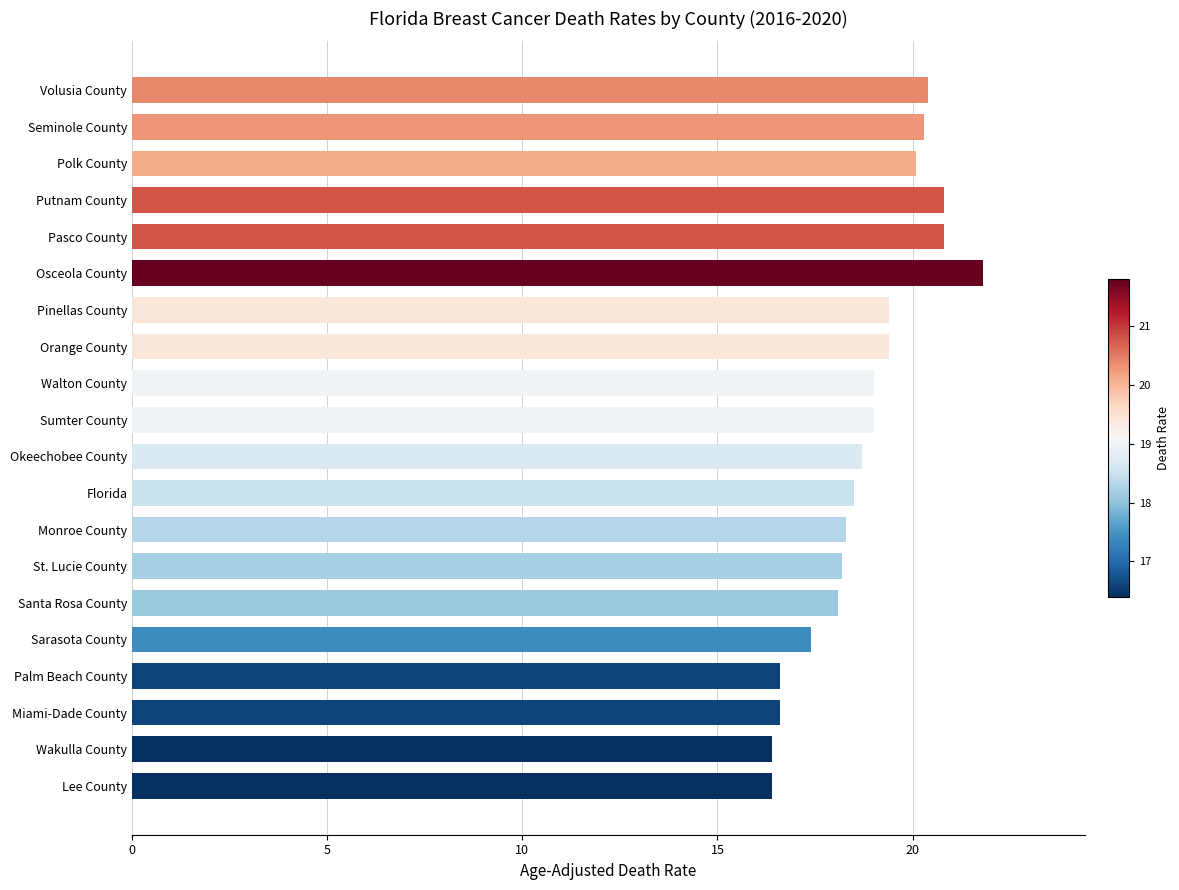

Does the chart contain any negative values?

No